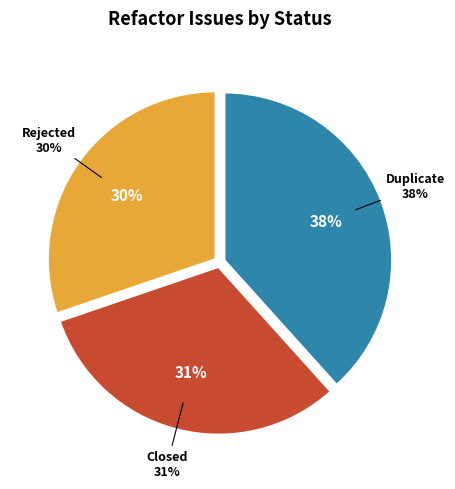

Is it true that Rejected is 30% of the pie?

True